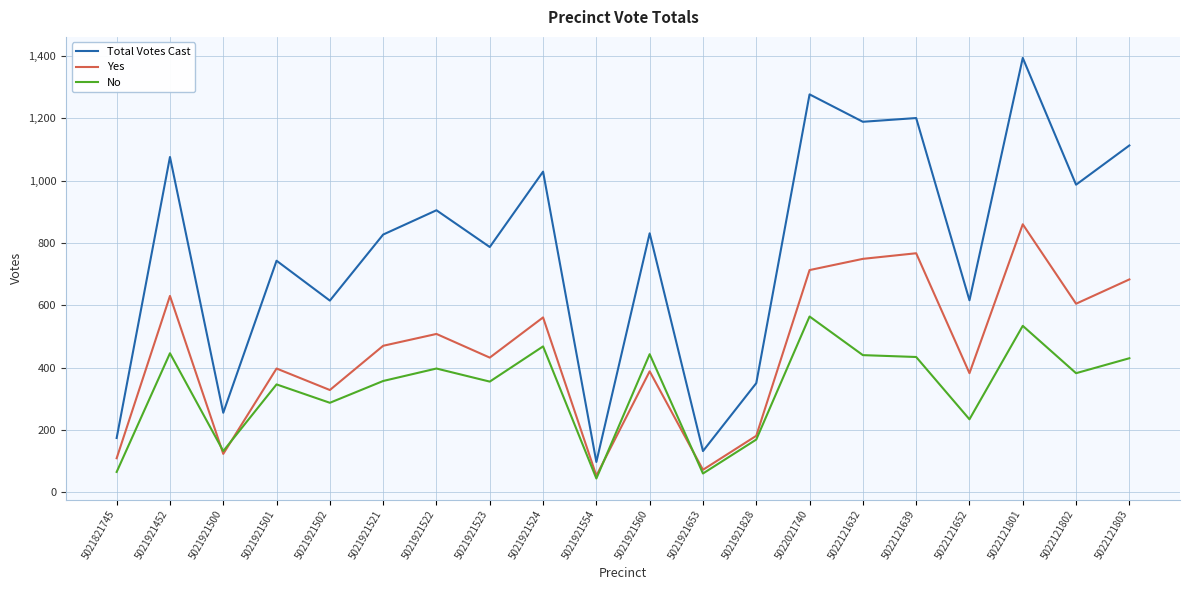

List the series in order of their peak value, highest first.

Total Votes Cast, Yes, No